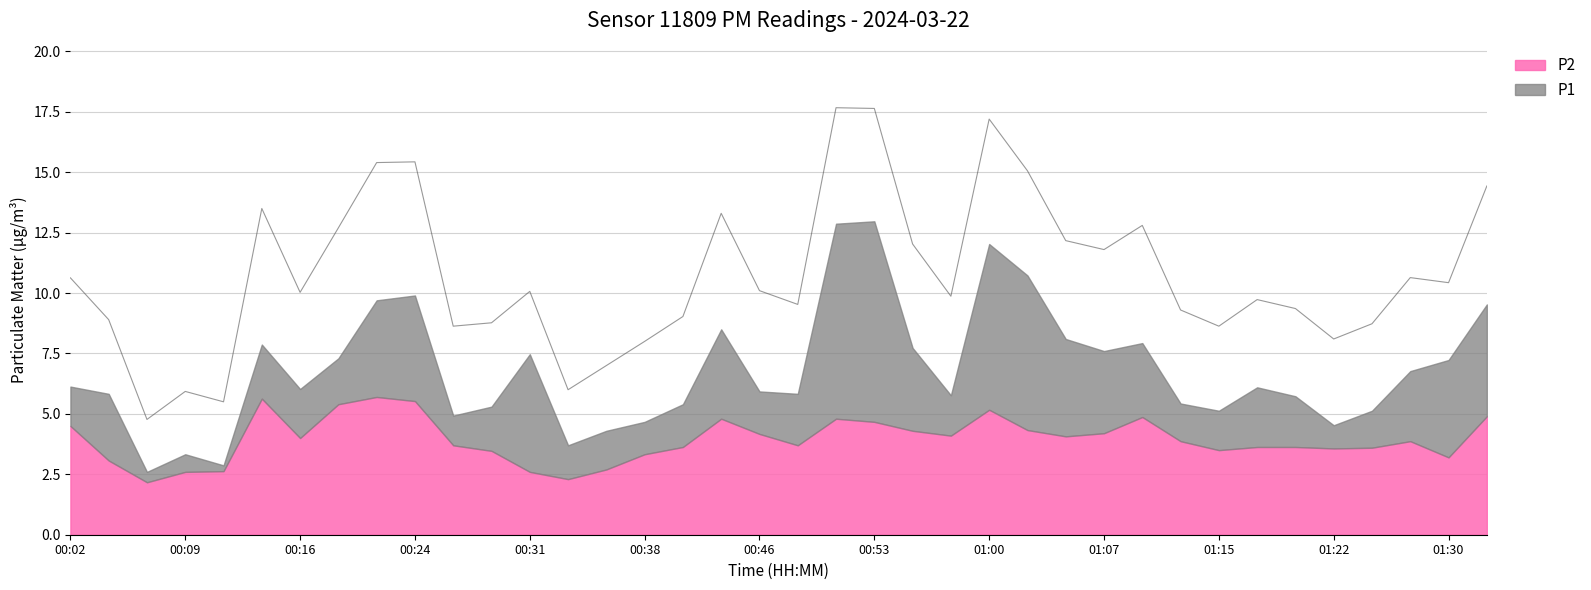

True or false: P2 and P1 intersect in this chart.

False